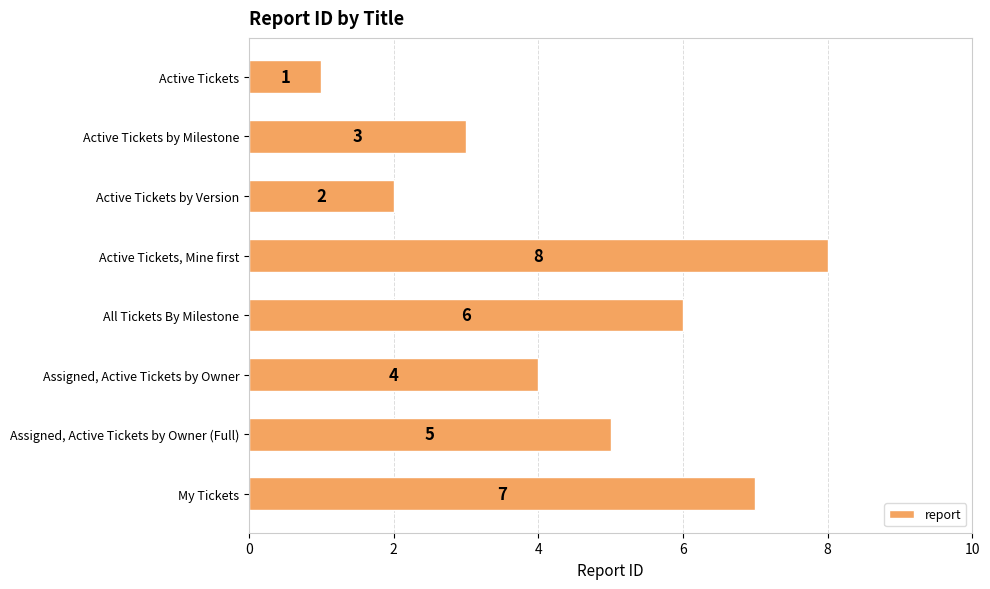

Does the chart contain any negative values?

No